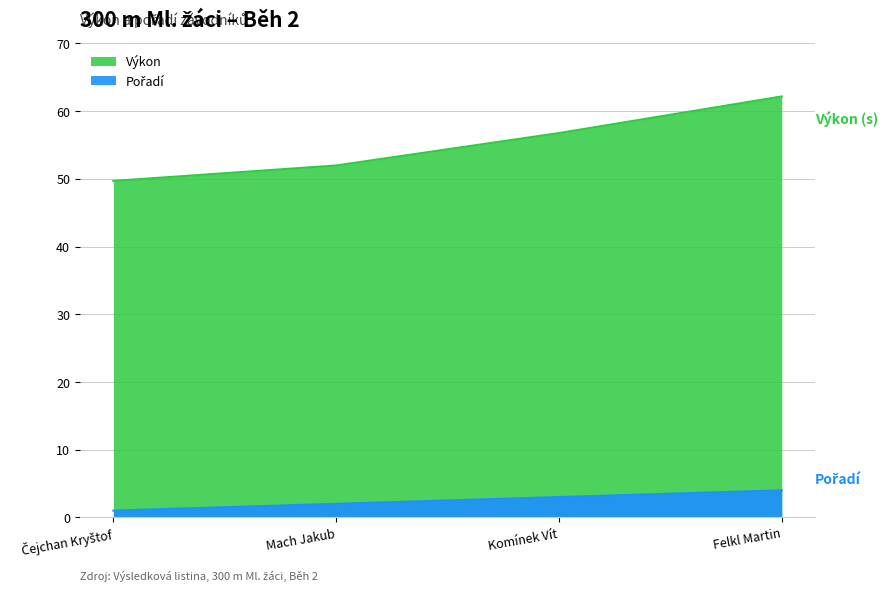

Reading left to right, extract all data points from this chart.

Pořadí: Čejchan Kryštof=1.0	Mach Jakub=2.0	Komínek Vít=3.0	Felkl Martin=4.0
Výkon: Čejchan Kryštof=49.7	Mach Jakub=52.0	Komínek Vít=56.8	Felkl Martin=62.2